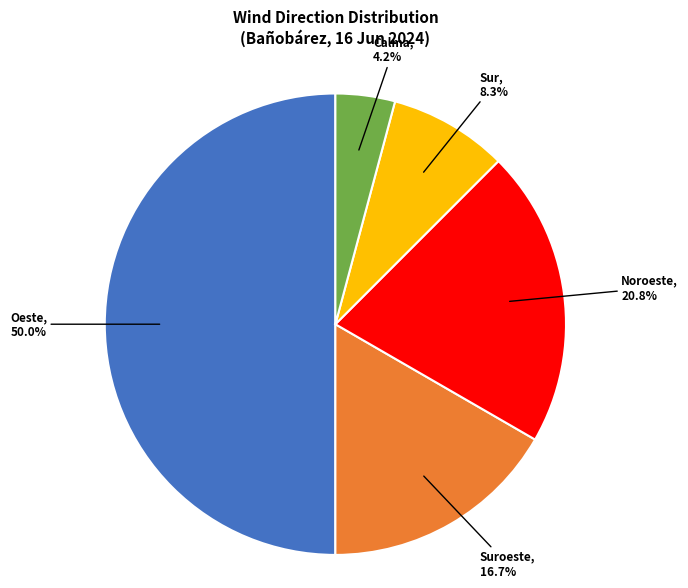

How many slices are in this pie chart?

5